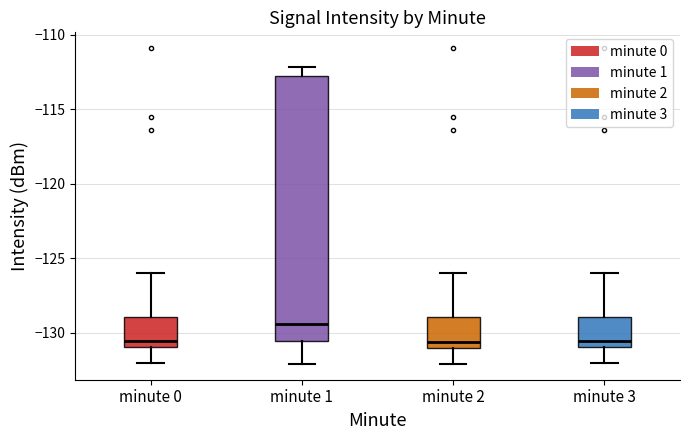

Reading left to right, transcribe this box plot: for each box, give where its median line is, the range the box spans, and where its two whiskers end, as read against the y-axis. The values are not printed on the chart, so give them approximately, as read against the axis.

minute 0: median -130.5, box -131.0 to -129.0, whiskers -132.0 to -126.0
minute 1: median -129.5, box -130.5 to -112.5, whiskers -132.0 to -112.0
minute 2: median -130.5, box -131.0 to -129.0, whiskers -132.0 to -126.0
minute 3: median -130.5, box -131.0 to -129.0, whiskers -132.0 to -126.0